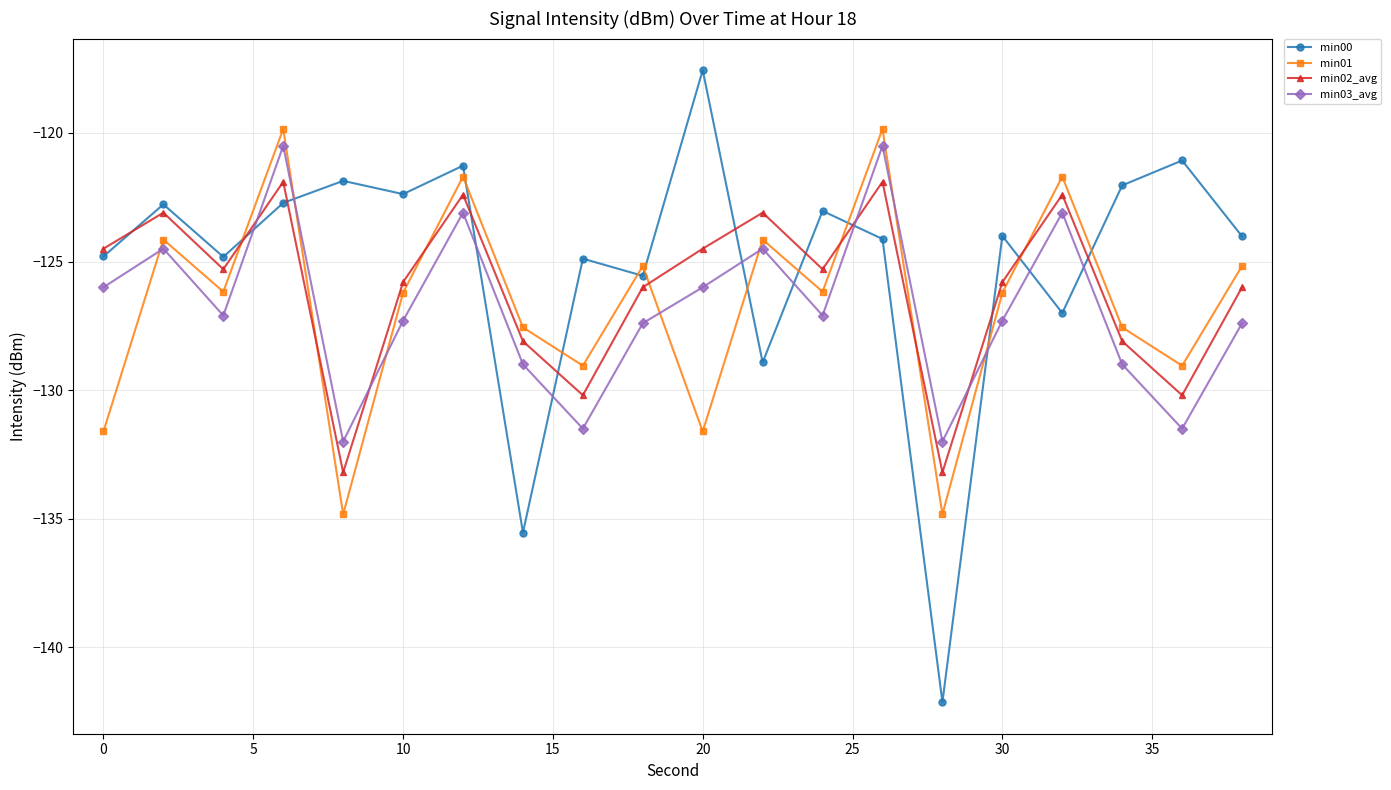

What is the maximum value for min01?

-119.8